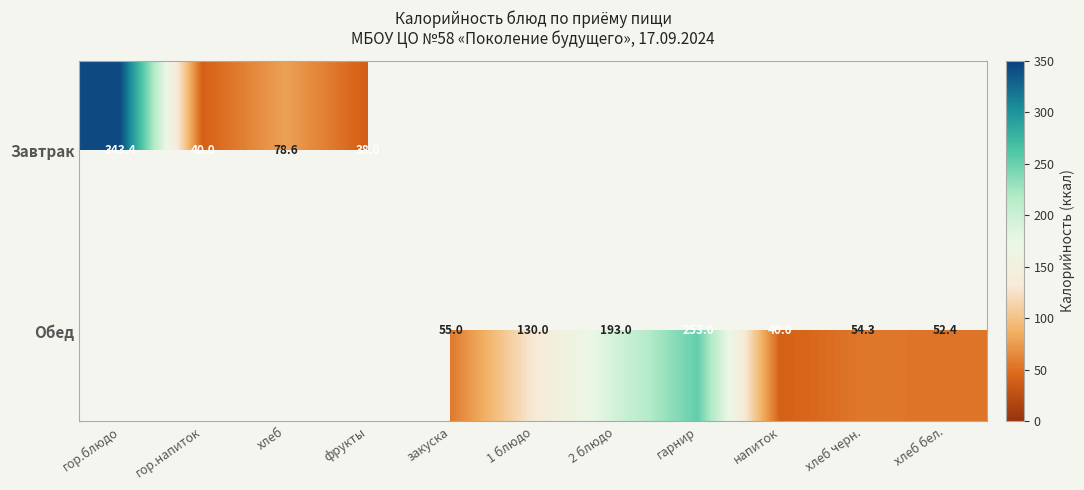

What is the total value across all series at 2 блюдо?

193.0